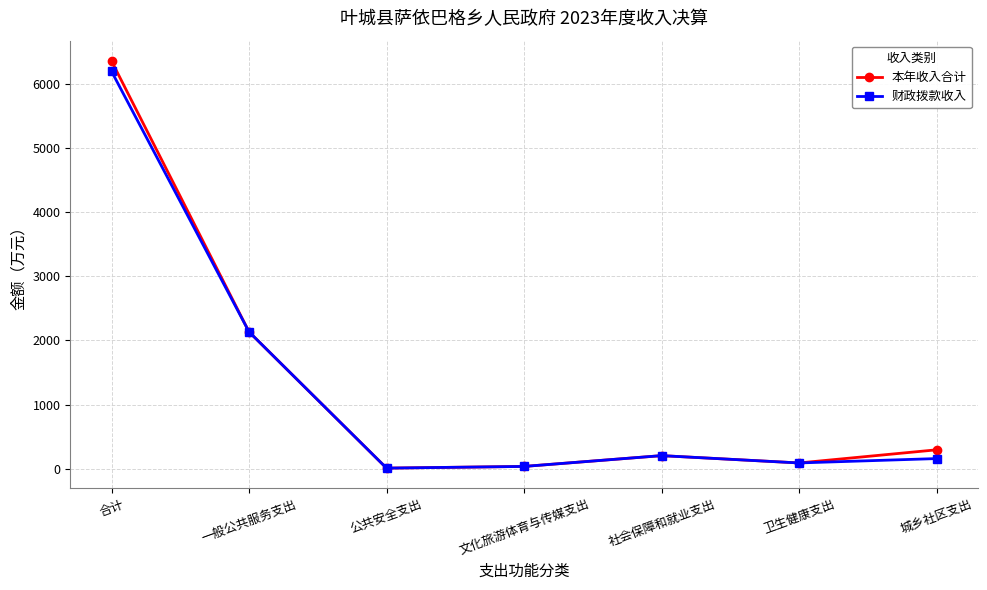

What is the value of the 财政拨款收入 point at the 7th from the left?

158.7